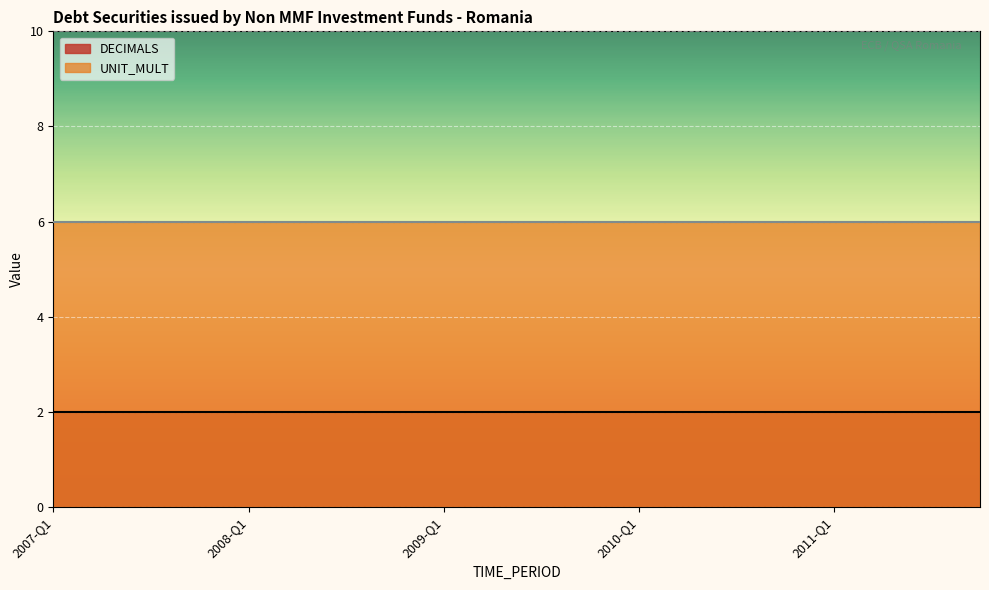

True or false: UNIT_MULT has more than 1 interior local peaks.

False